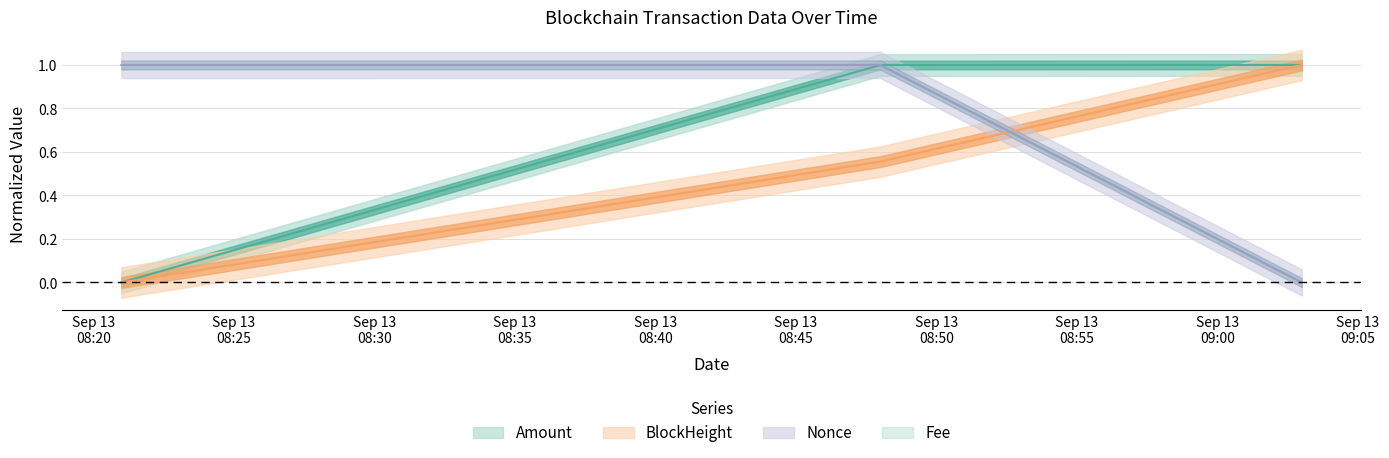

What is the sum of the BlockHeight values at 2021-09-13 08:48:00 and 2021-09-13 08:21:00?

0.6